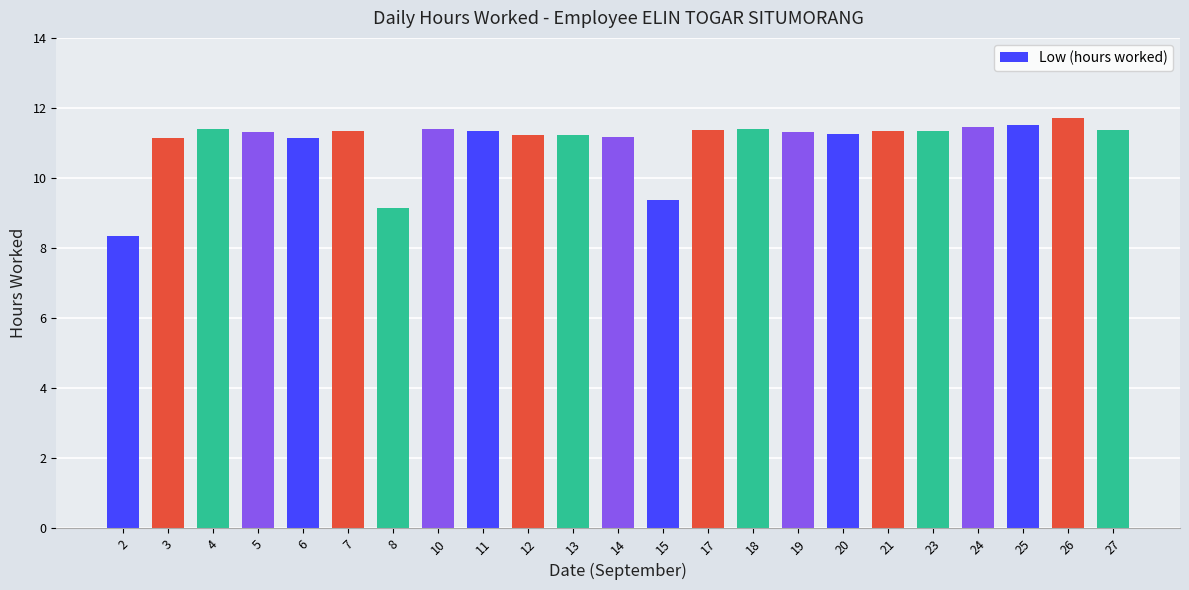

At which category does the chart reach its minimum across all series?

2